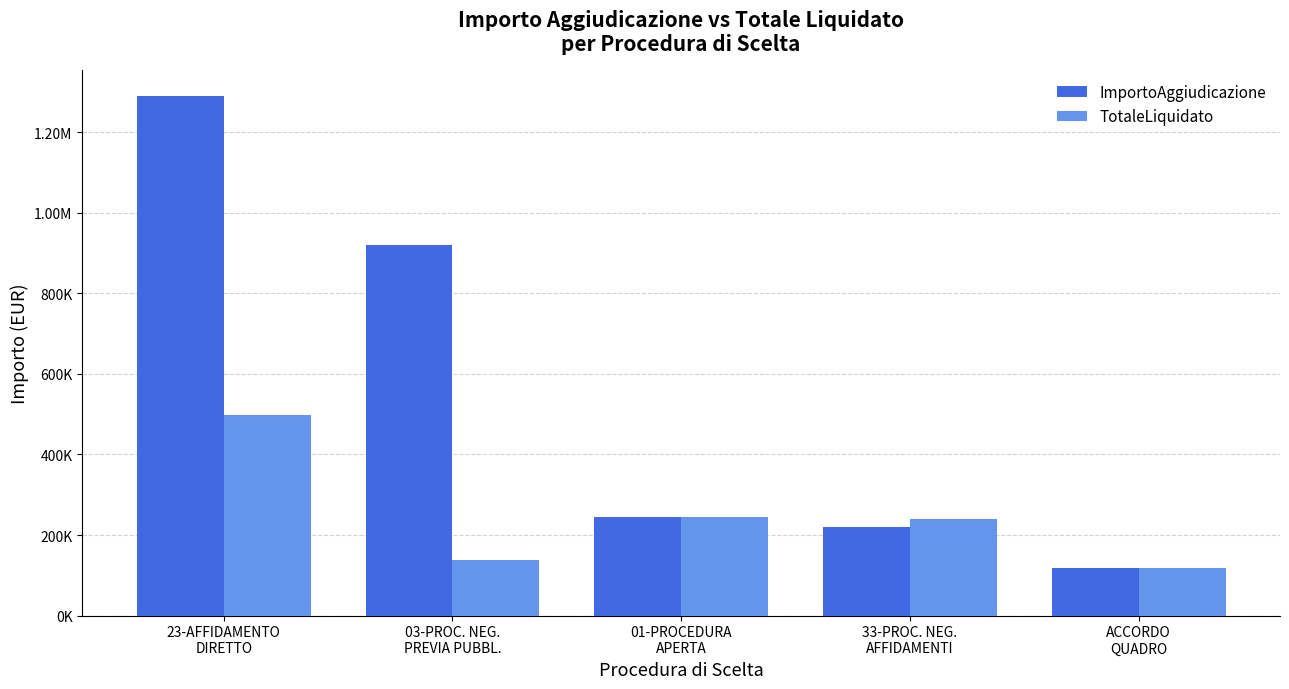

At which label does ImportoAggiudicazione reach its peak?

23-AFFIDAMENTO
DIRETTO